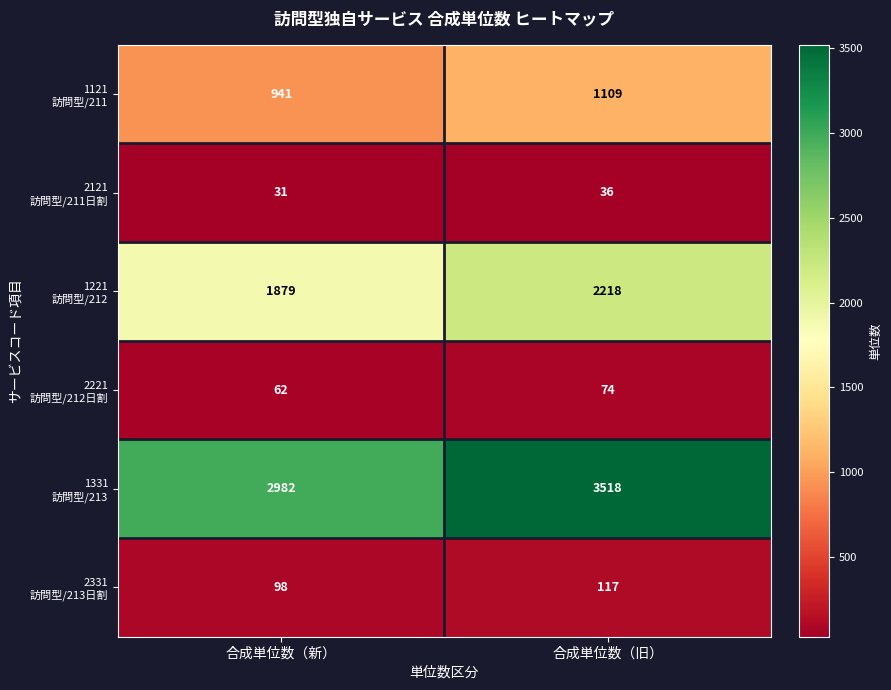

Count the number of data series in this chart.

6